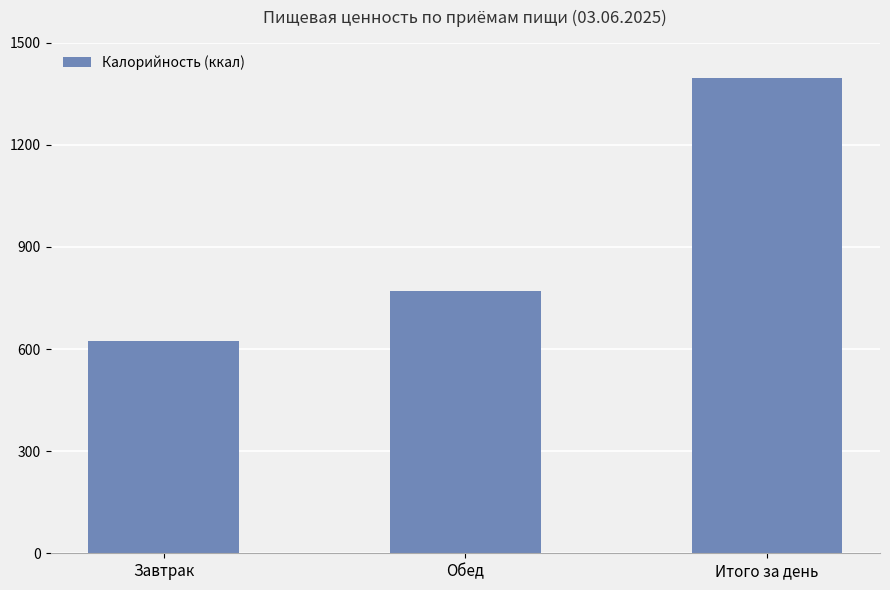

The value at Итого за день is 2219. True or false?

False